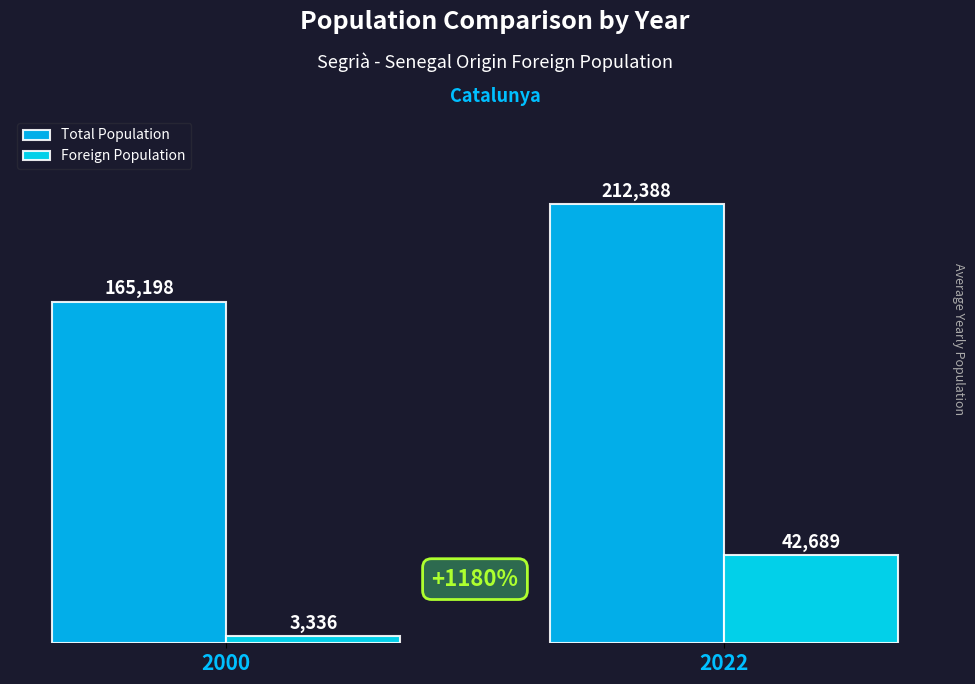

What is the value of the Total Population bar at the 1st from the left?

165198